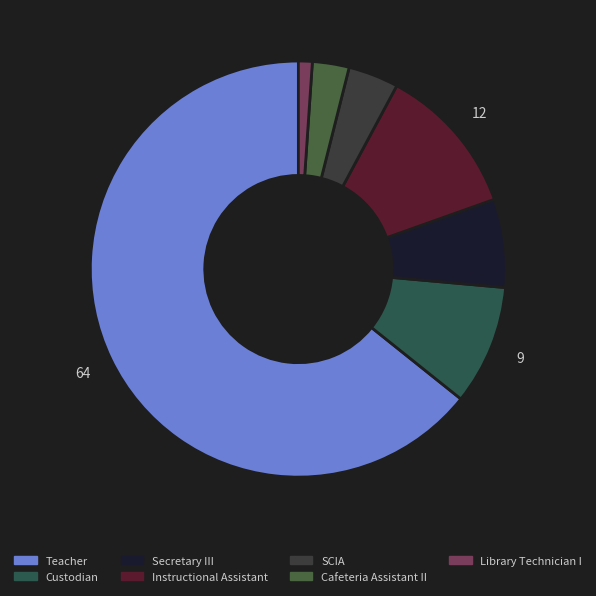

How many segments does this pie chart have?

7